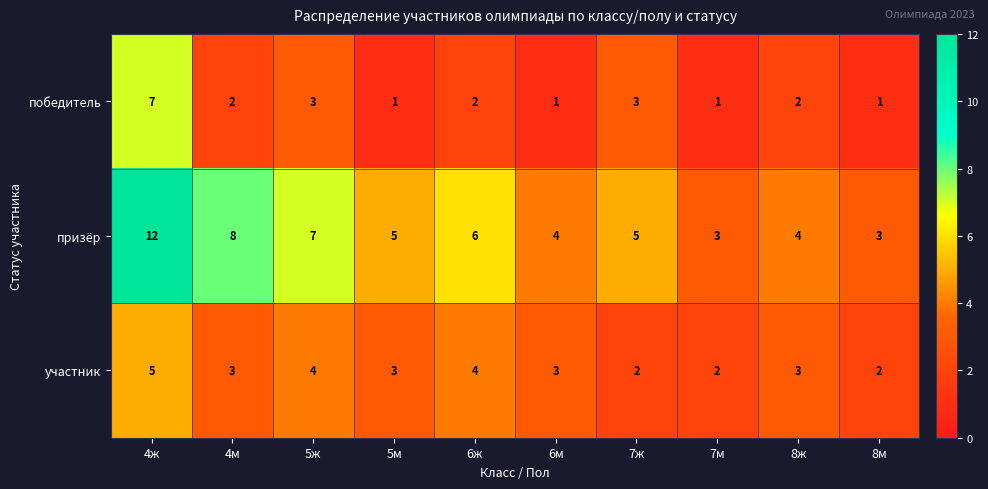

Is it true that участник equals 5 at 4ж?

True